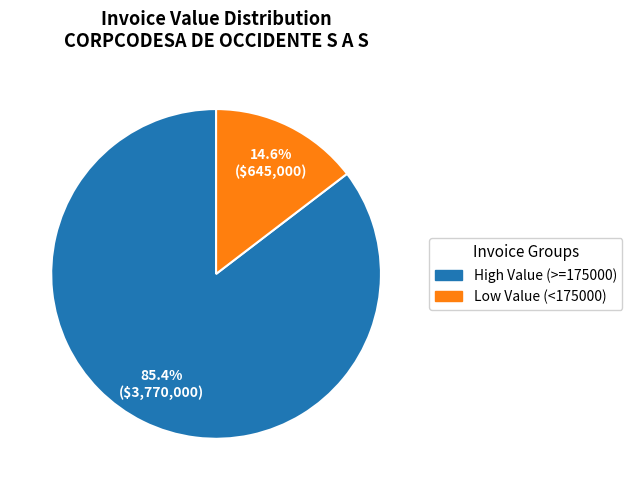

Does any single category account for the majority?

Yes